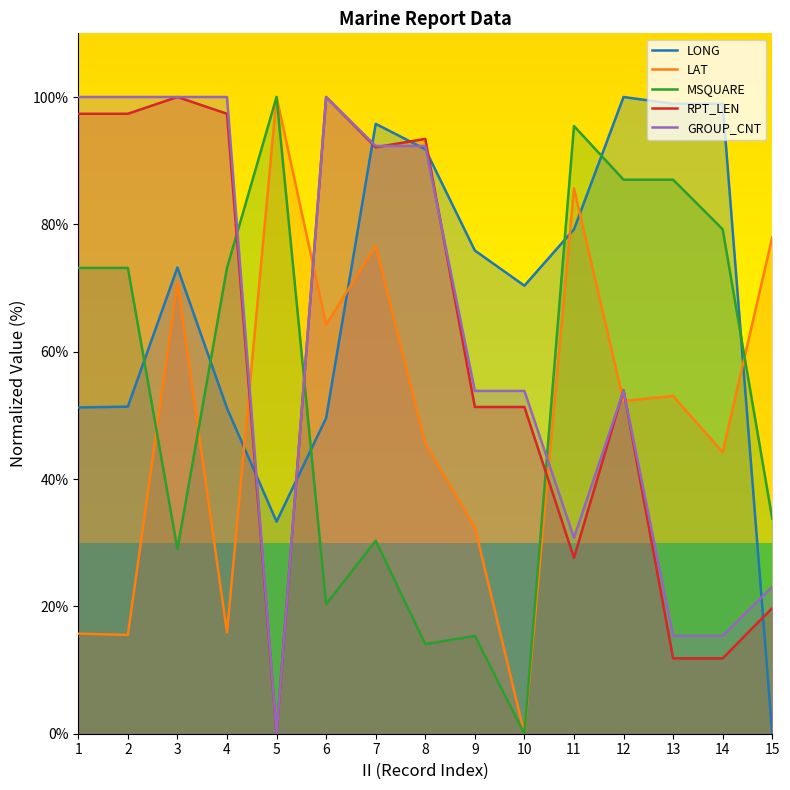

Reading right to left, what are all the values shown in this chart?

LONG: 15=0.0	14=98.9	13=98.9	12=100.0	11=79.2	10=70.4	9=75.9	8=91.8	7=95.8	6=49.6	5=33.3	4=51.1	3=73.2	2=51.4	1=51.2
LAT: 15=78.0	14=44.2	13=53.0	12=52.3	11=85.7	10=0.0	9=32.4	8=45.6	7=76.6	6=64.2	5=100.0	4=15.9	3=70.9	2=15.5	1=15.7
MSQUARE: 15=33.8	14=79.2	13=87.0	12=87.0	11=95.5	10=0.0	9=15.4	8=14.1	7=30.3	6=20.3	5=100.0	4=73.2	3=29.0	2=73.2	1=73.2
RPT_LEN: 15=19.7	14=11.8	13=11.8	12=53.9	11=27.6	10=51.3	9=51.3	8=93.4	7=92.1	6=100.0	5=0.0	4=97.4	3=100.0	2=97.4	1=97.4
GROUP_CNT: 15=23.1	14=15.4	13=15.4	12=53.8	11=30.8	10=53.8	9=53.8	8=92.3	7=92.3	6=100.0	5=0.0	4=100.0	3=100.0	2=100.0	1=100.0